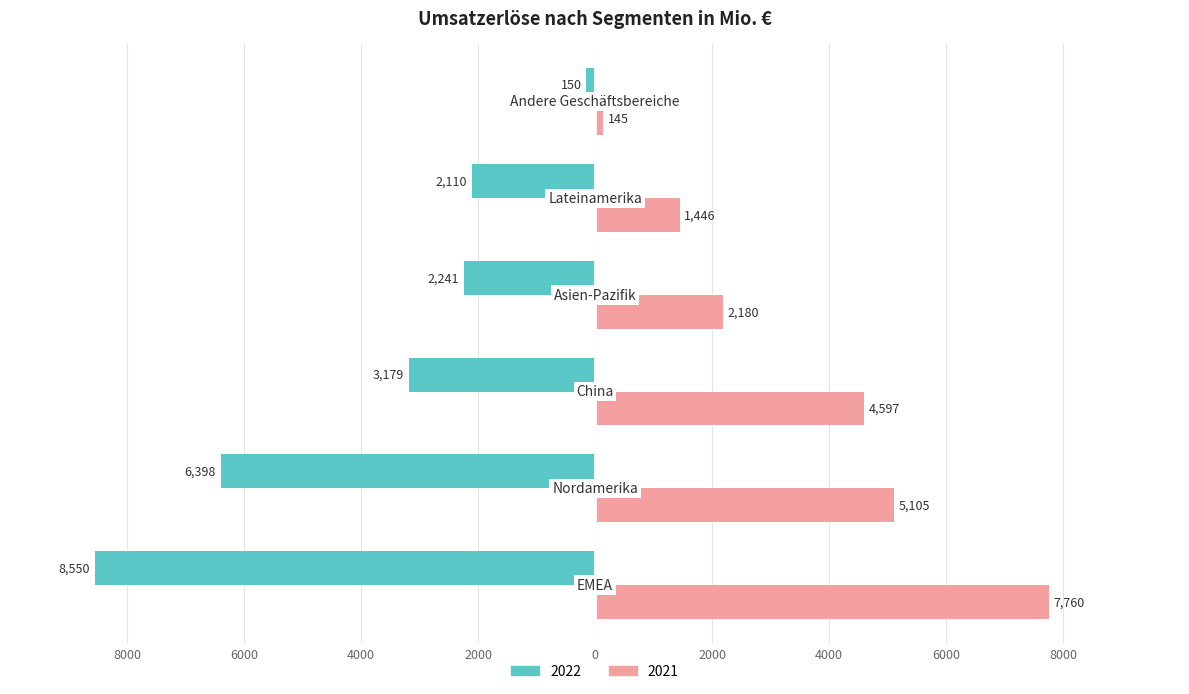

At how many categories does at least one series exceed 298?

5